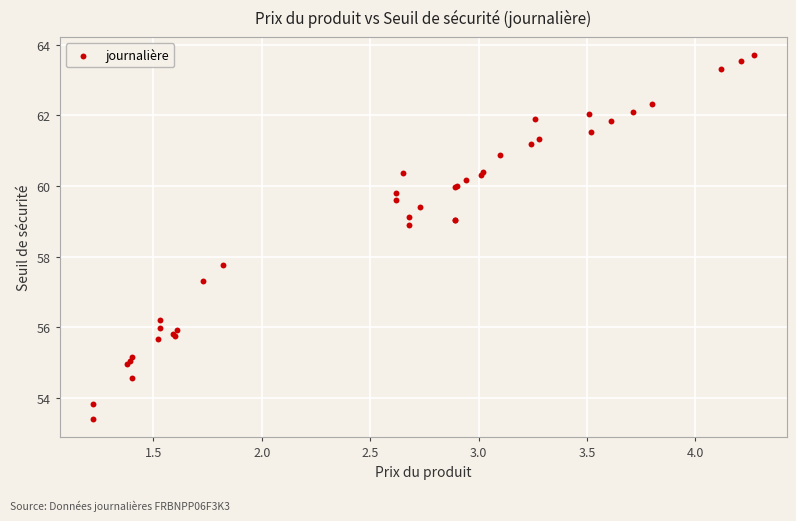

What Y value in the scatter plot is closest to 58?

57.8